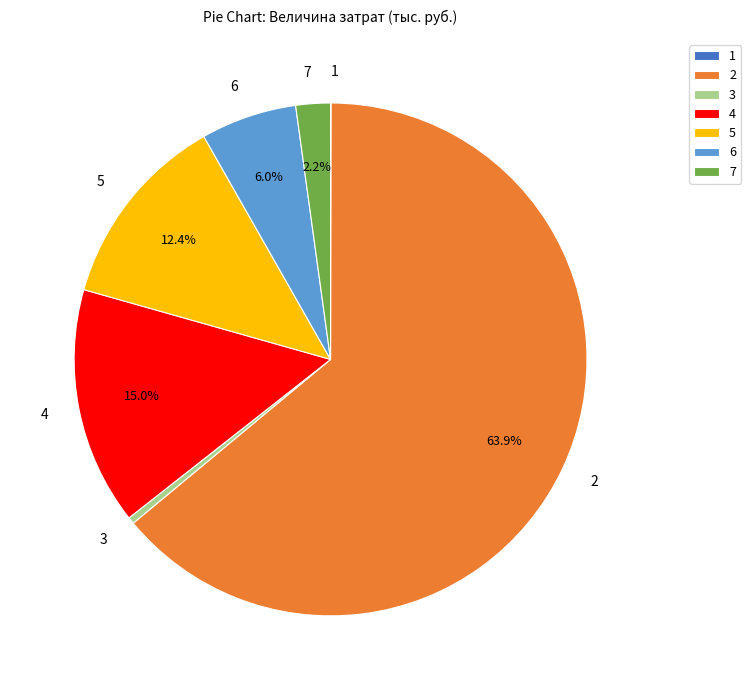

Does 6 account for over 50% of the chart?

No